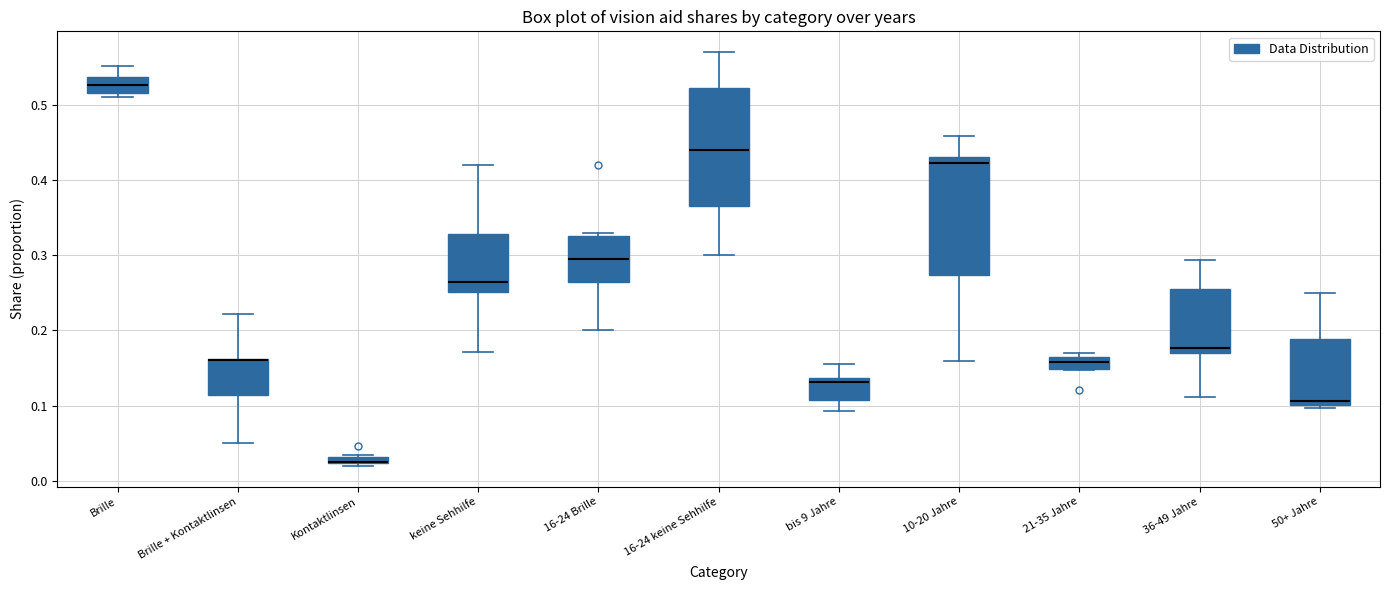

Where does the median line of the box for 50+ Jahre sit on the y-axis? The values are not printed on the chart, so give them approximately, as read against the axis.

0.11